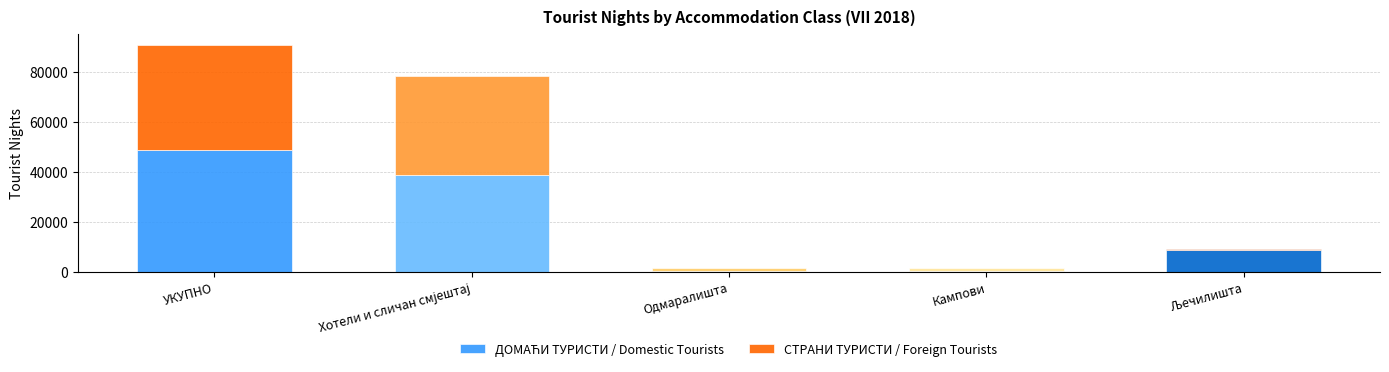

At which category is the sum across all series the highest?

УКУПНО